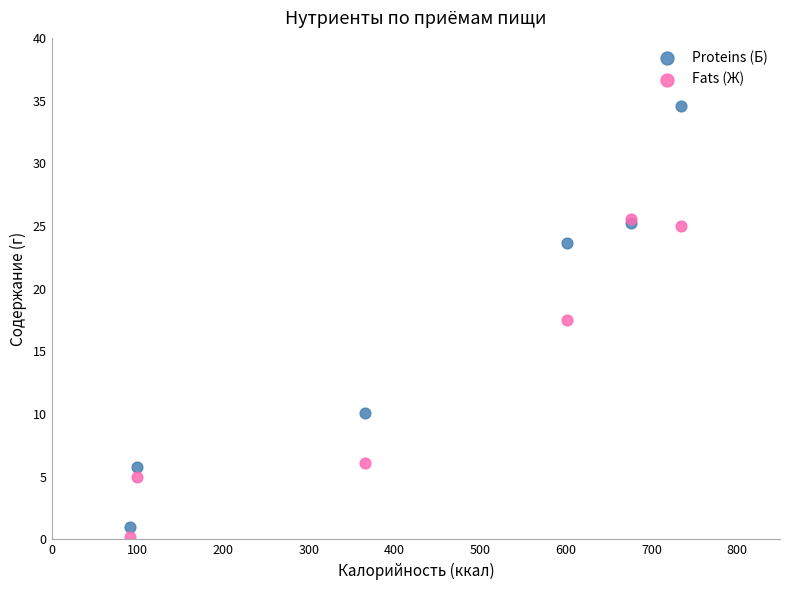

Across all series, what Y value is closest to 17?

17.5